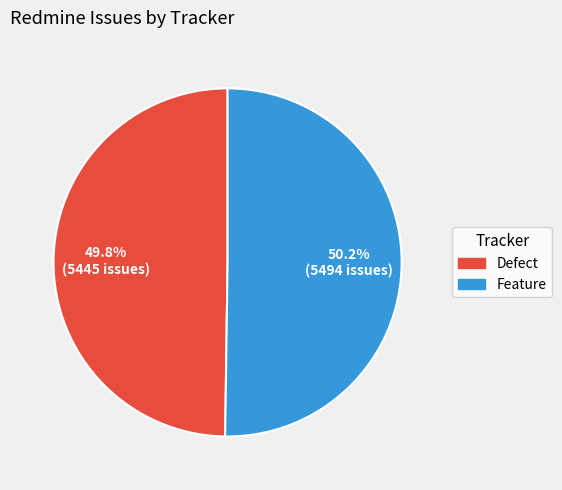

Combined, what portion of the pie is Feature and Defect?

100.0%